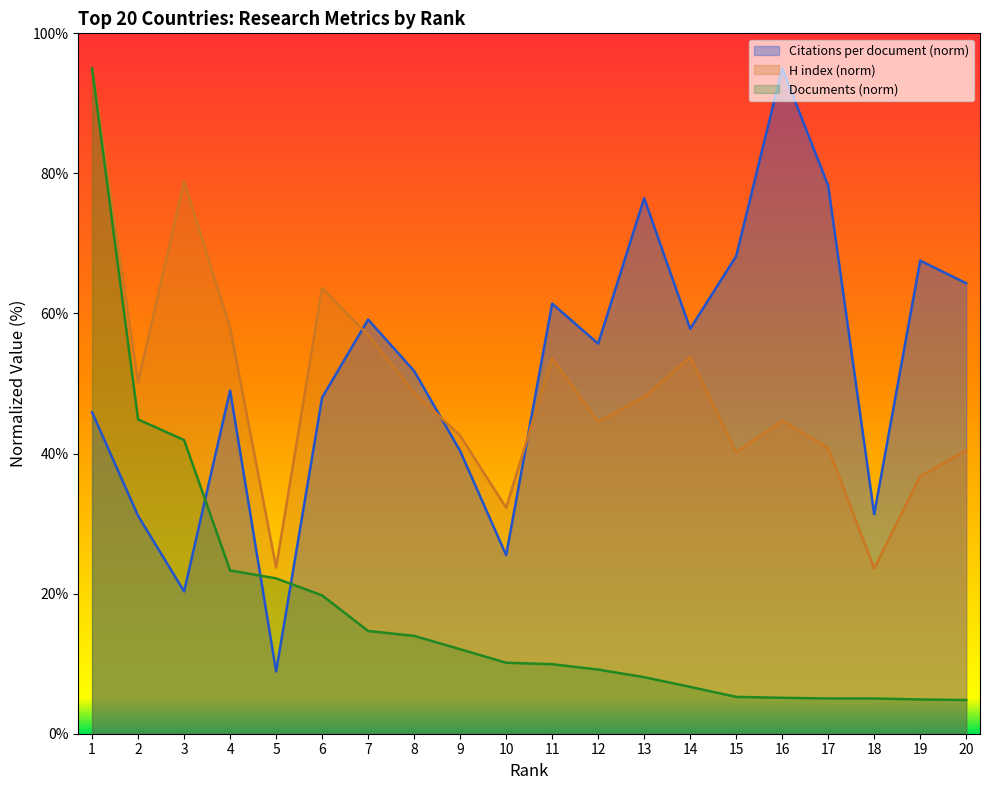

The value of Citations per document at 10 is 25.5. True or false?

True